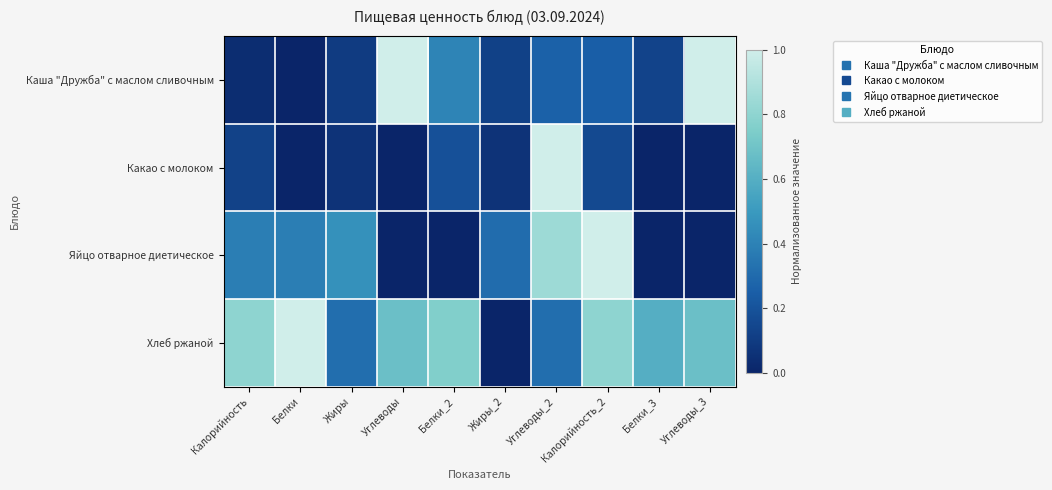

What is the spread (max minus min) of values at Углеводы?

1.0